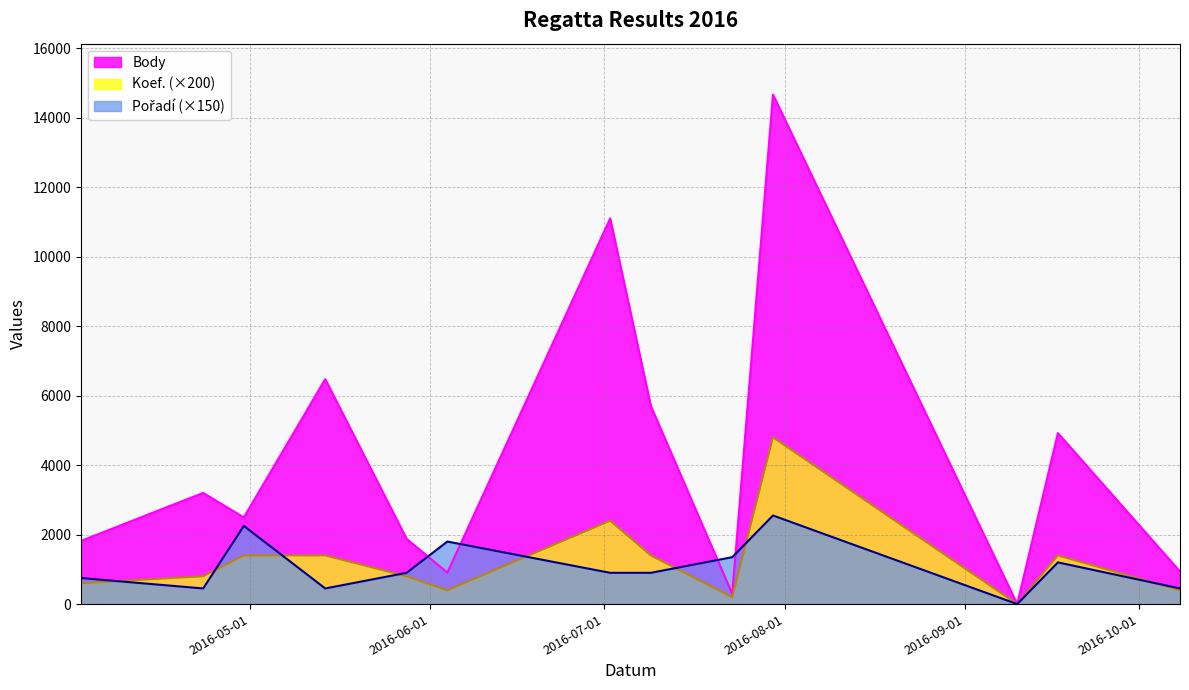

Reading left to right, transcribe all the data shown in this chart.

Body: 1818	3200	2494	6474	1876	906	11099	5699	293	14662	0	4921	938
Koef.: 600	800	1400	1400	800	400	2400	1400	200	4800	0	1400	400
Pořadí: 750	450	2250	450	900	1800	900	900	1350	2550	0	1200	450